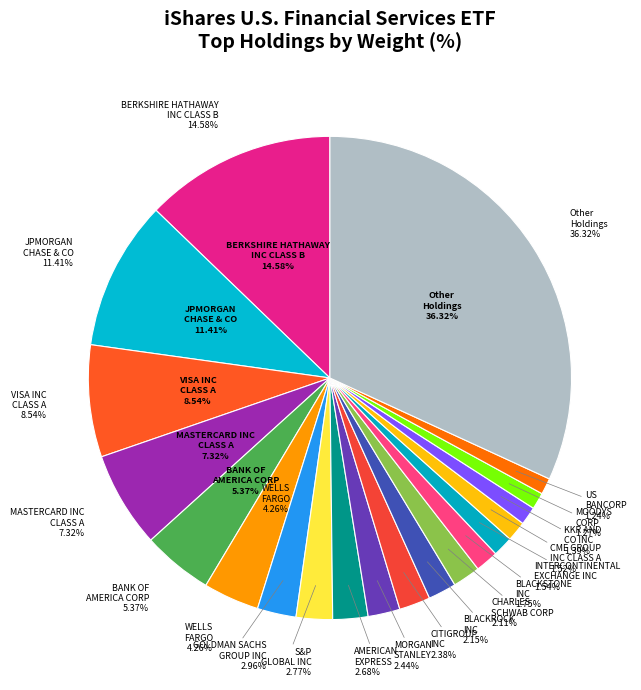

Does BLACKSTONE
INC account for over 50% of the chart?

No